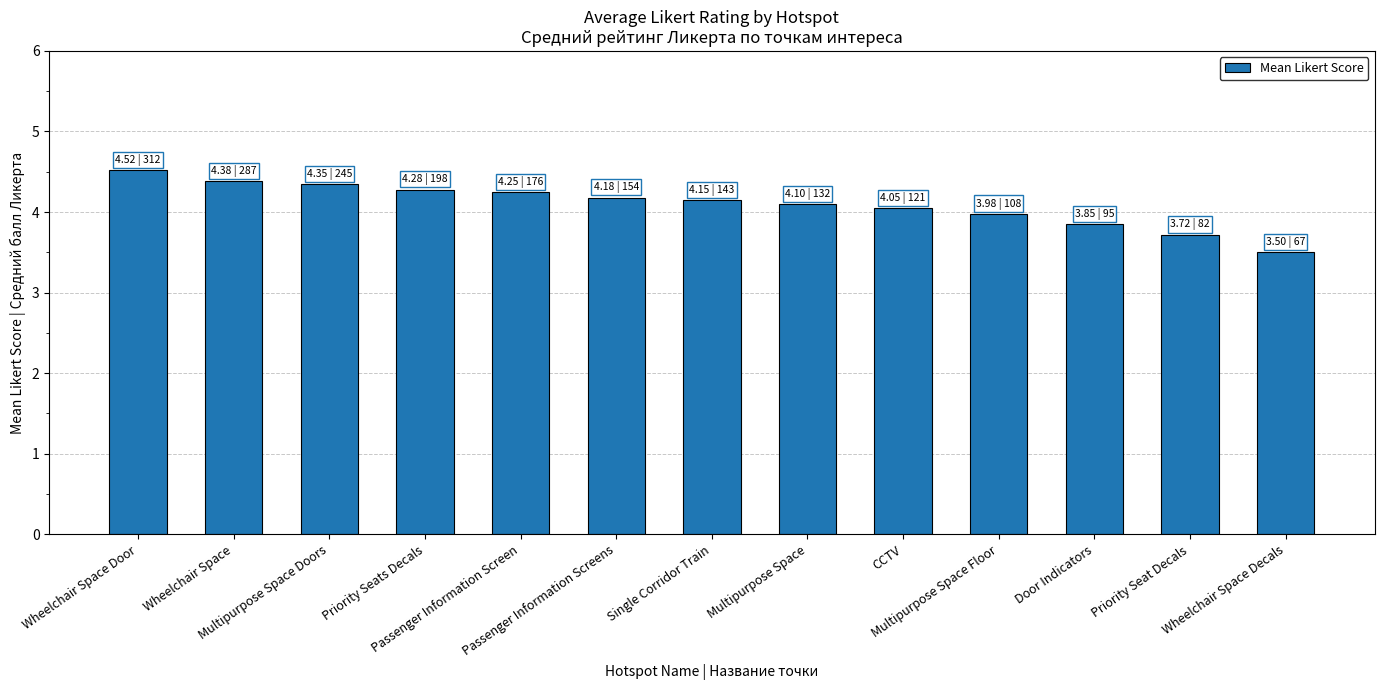

What is the label of the 13th bar from the right?

Wheelchair Space Door